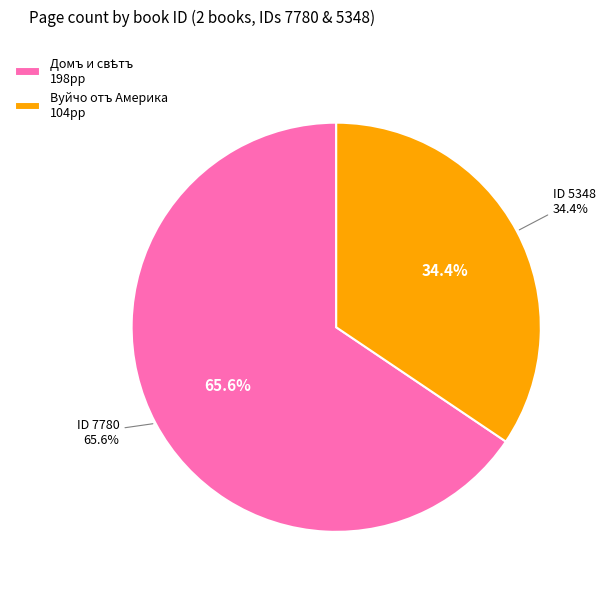

To the nearest percent, what is the combined percentage of 5348 and 7780?

100%